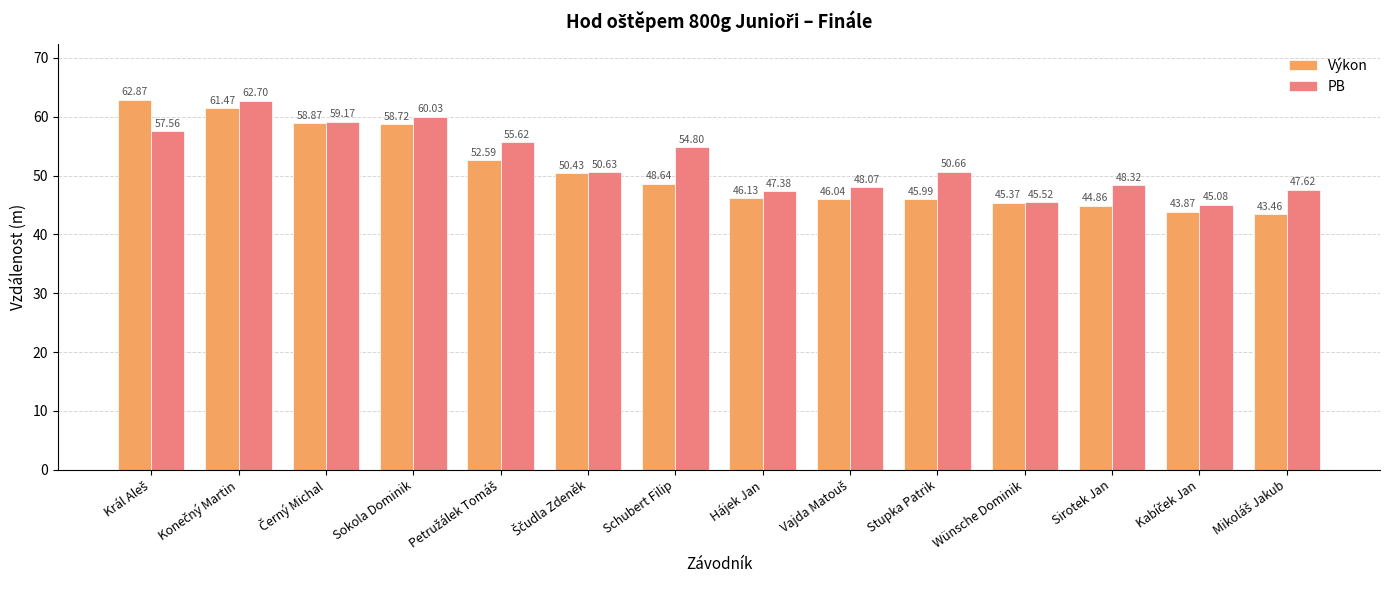

At Stupka Patrik, list the series in order from smallest to largest.

Výkon, PB